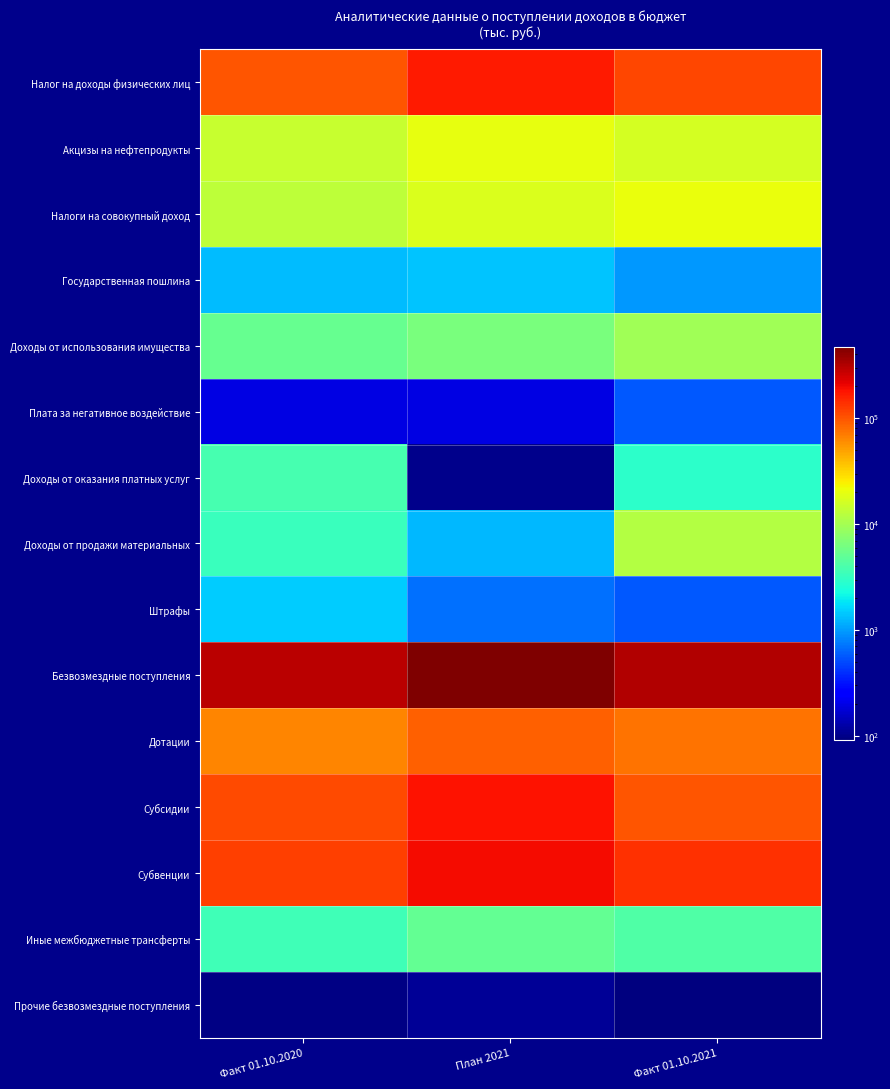

Reading left to right, extract all data points from this chart.

Налог на доходы физических лиц: Факт 01.10.2020=98195.7	План 2021=167299.0	Факт 01.10.2021=113051.4
Акцизы на нефтепродукты: Факт 01.10.2020=14533.0	План 2021=20318.0	Факт 01.10.2021=16210.8
Налоги на совокупный доход: Факт 01.10.2020=12872.4	План 2021=17562.0	Факт 01.10.2021=20866.1
Государственная пошлина: Факт 01.10.2020=1293.1	План 2021=1400.0	Факт 01.10.2021=961.1
Доходы от использования имущества: Факт 01.10.2020=5348.6	План 2021=6555.0	Факт 01.10.2021=9719.8
Плата за негативное воздействие: Факт 01.10.2020=192.9	План 2021=197.0	Факт 01.10.2021=569.7
Доходы от оказания платных услуг: Факт 01.10.2020=3757.8	План 2021=0.0	Факт 01.10.2021=2905.9
Доходы от продажи материальных: Факт 01.10.2020=3292.7	План 2021=1271.0	Факт 01.10.2021=11584.0
Штрафы: Факт 01.10.2020=1480.9	План 2021=685.0	Факт 01.10.2021=572.7
Безвозмездные поступления: Факт 01.10.2020=295768.3	План 2021=465534.2	Факт 01.10.2021=316738.2
Дотации: Факт 01.10.2020=63936.9	План 2021=88726.8	Факт 01.10.2021=75500.9
Субсидии: Факт 01.10.2020=108707.1	План 2021=181431.4	Факт 01.10.2021=99328.4
Субвенции: Факт 01.10.2020=120530.5	План 2021=190234.3	Факт 01.10.2021=137582.0
Иные межбюджетные трансферты: Факт 01.10.2020=3555.6	План 2021=5029.2	Факт 01.10.2021=4229.1
Прочие безвозмездные поступления: Факт 01.10.2020=97.7	План 2021=112.5	Факт 01.10.2021=92.5